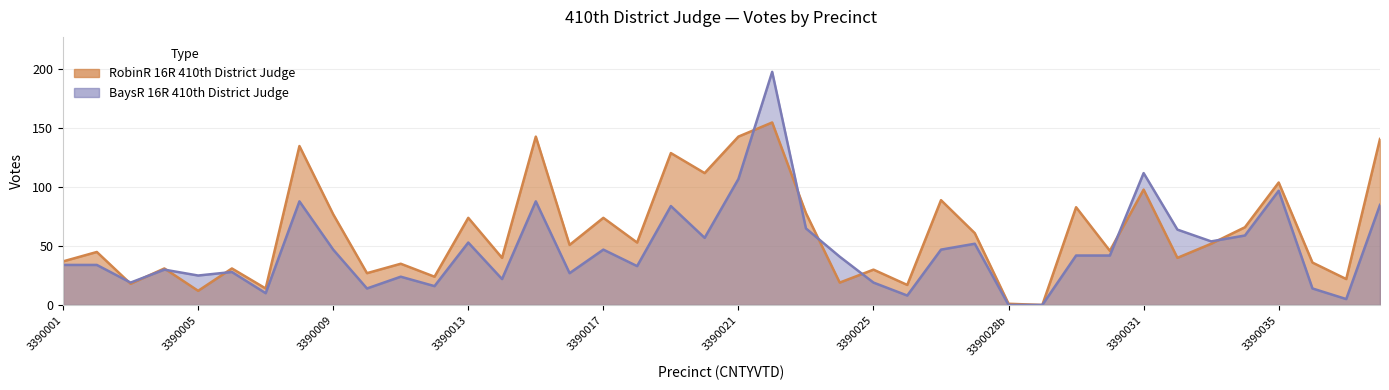

How many lines are shown in the chart?

2